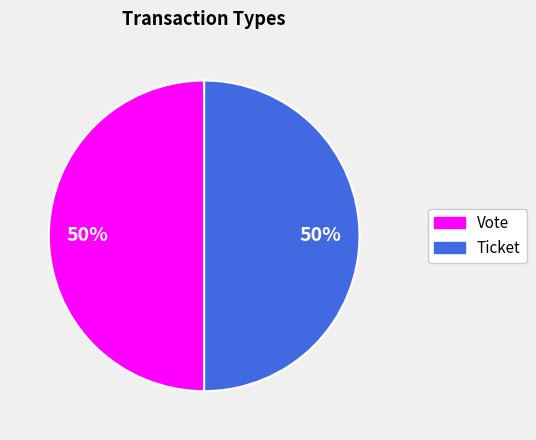

To the nearest percent, what is the average slice percentage?

50%